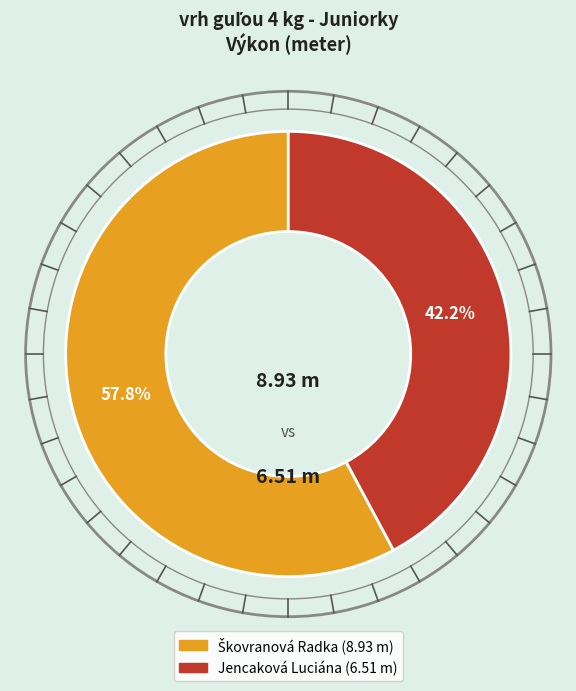

How many slices are in this pie chart?

2